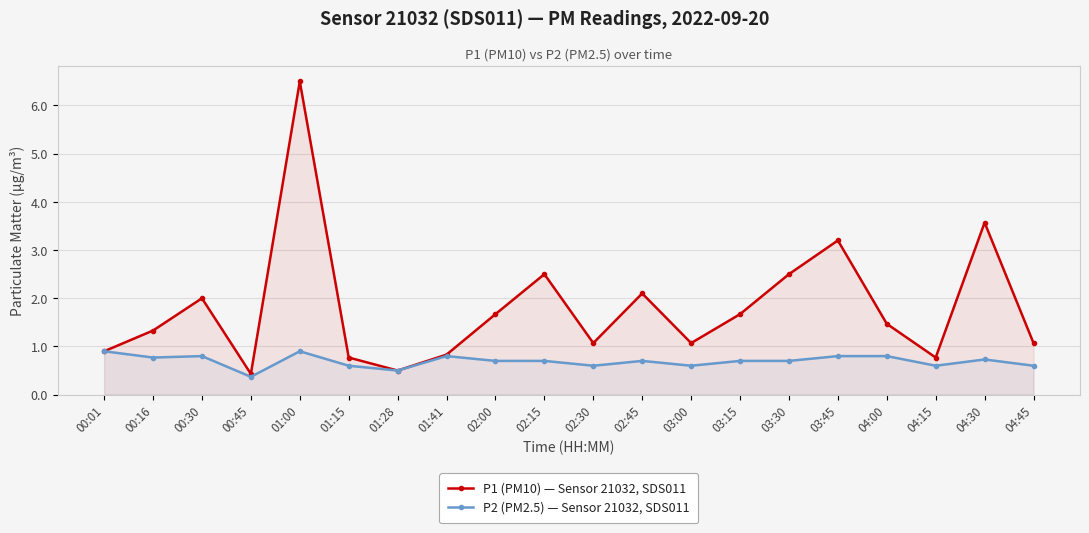

What is the minimum value for P1 (PM10) — Sensor 21032, SDS011?

0.4